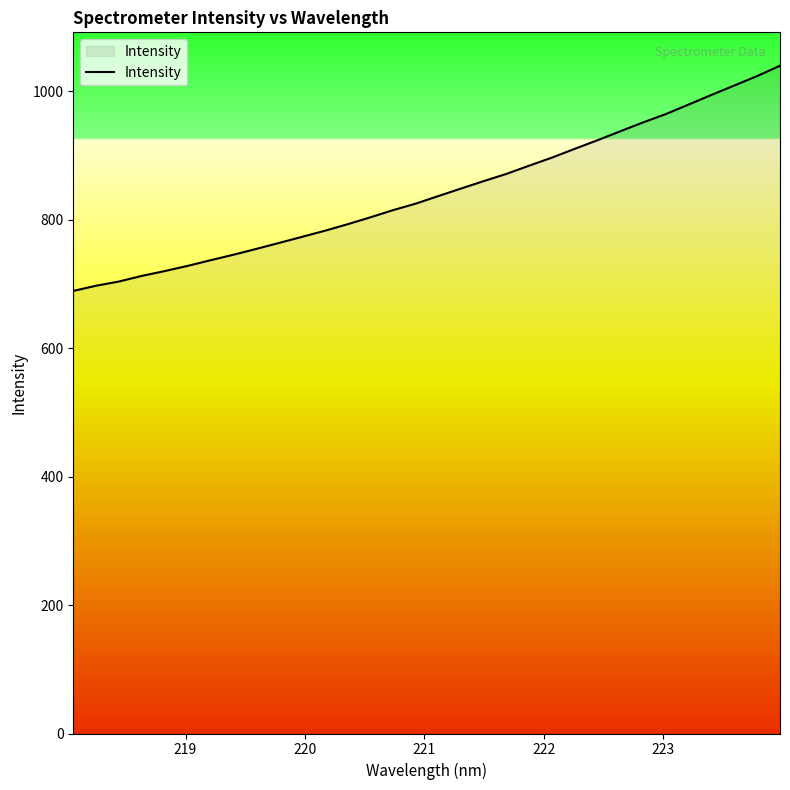

What is the sum of all values?

26976.2